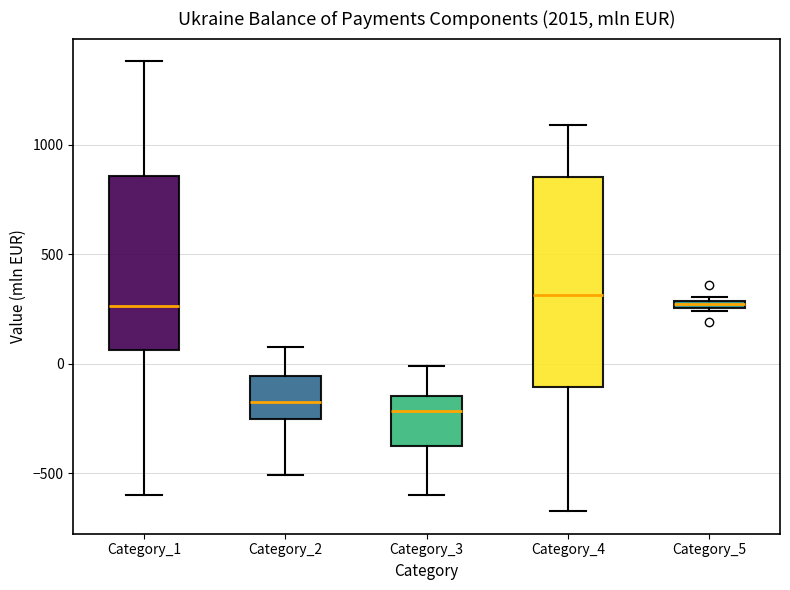

Where is the upper edge of the box for Category_1 on the y-axis? The values are not printed on the chart, so give them approximately, as read against the axis.

850